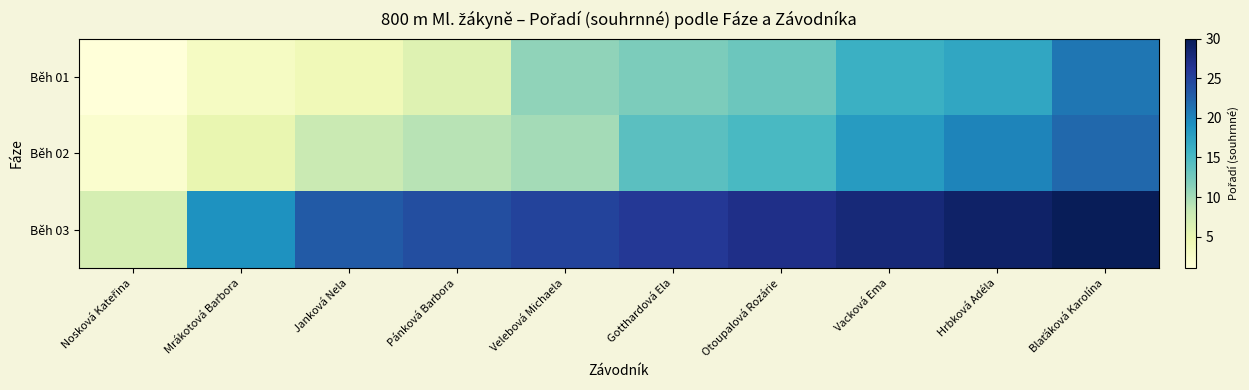

At Gotthardová Ela, list the series in order from largest to smallest.

Běh 03, Běh 02, Běh 01